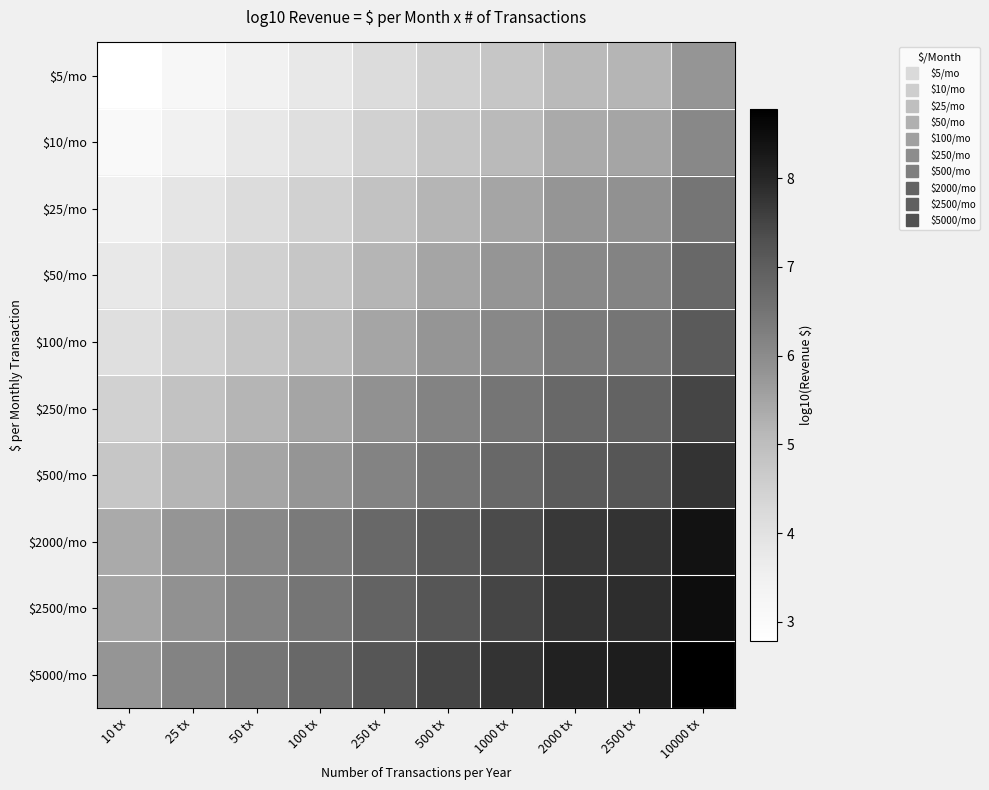

Reading left to right, what are all the values shown in this chart?

$5/mo: 10 tx=2.8	25 tx=3.2	50 tx=3.5	100 tx=3.8	250 tx=4.2	500 tx=4.5	1000 tx=4.8	2000 tx=5.1	2500 tx=5.2	10000 tx=5.8
$10/mo: 10 tx=3.1	25 tx=3.5	50 tx=3.8	100 tx=4.1	250 tx=4.5	500 tx=4.8	1000 tx=5.1	2000 tx=5.4	2500 tx=5.5	10000 tx=6.1
$25/mo: 10 tx=3.5	25 tx=3.9	50 tx=4.2	100 tx=4.5	250 tx=4.9	500 tx=5.2	1000 tx=5.5	2000 tx=5.8	2500 tx=5.9	10000 tx=6.5
$50/mo: 10 tx=3.8	25 tx=4.2	50 tx=4.5	100 tx=4.8	250 tx=5.2	500 tx=5.5	1000 tx=5.8	2000 tx=6.1	2500 tx=6.2	10000 tx=6.8
$100/mo: 10 tx=4.1	25 tx=4.5	50 tx=4.8	100 tx=5.1	250 tx=5.5	500 tx=5.8	1000 tx=6.1	2000 tx=6.4	2500 tx=6.5	10000 tx=7.1
$250/mo: 10 tx=4.5	25 tx=4.9	50 tx=5.2	100 tx=5.5	250 tx=5.9	500 tx=6.2	1000 tx=6.5	2000 tx=6.8	2500 tx=6.9	10000 tx=7.5
$500/mo: 10 tx=4.8	25 tx=5.2	50 tx=5.5	100 tx=5.8	250 tx=6.2	500 tx=6.5	1000 tx=6.8	2000 tx=7.1	2500 tx=7.2	10000 tx=7.8
$2000/mo: 10 tx=5.4	25 tx=5.8	50 tx=6.1	100 tx=6.4	250 tx=6.8	500 tx=7.1	1000 tx=7.4	2000 tx=7.7	2500 tx=7.8	10000 tx=8.4
$2500/mo: 10 tx=5.5	25 tx=5.9	50 tx=6.2	100 tx=6.5	250 tx=6.9	500 tx=7.2	1000 tx=7.5	2000 tx=7.8	2500 tx=7.9	10000 tx=8.5
$5000/mo: 10 tx=5.8	25 tx=6.2	50 tx=6.5	100 tx=6.8	250 tx=7.2	500 tx=7.5	1000 tx=7.8	2000 tx=8.1	2500 tx=8.2	10000 tx=8.8